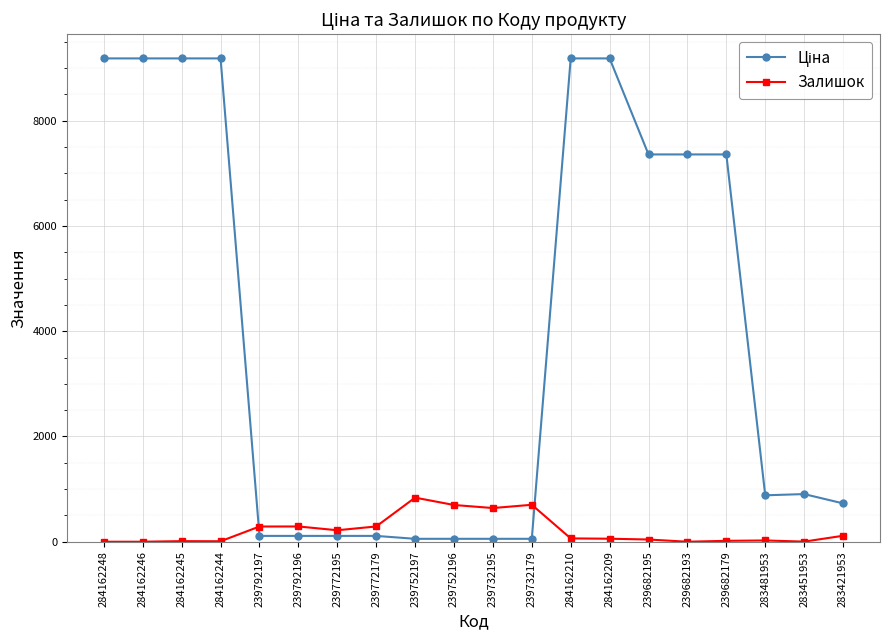

The Залишок series shows 57.0 at 284162209. True or false?

True